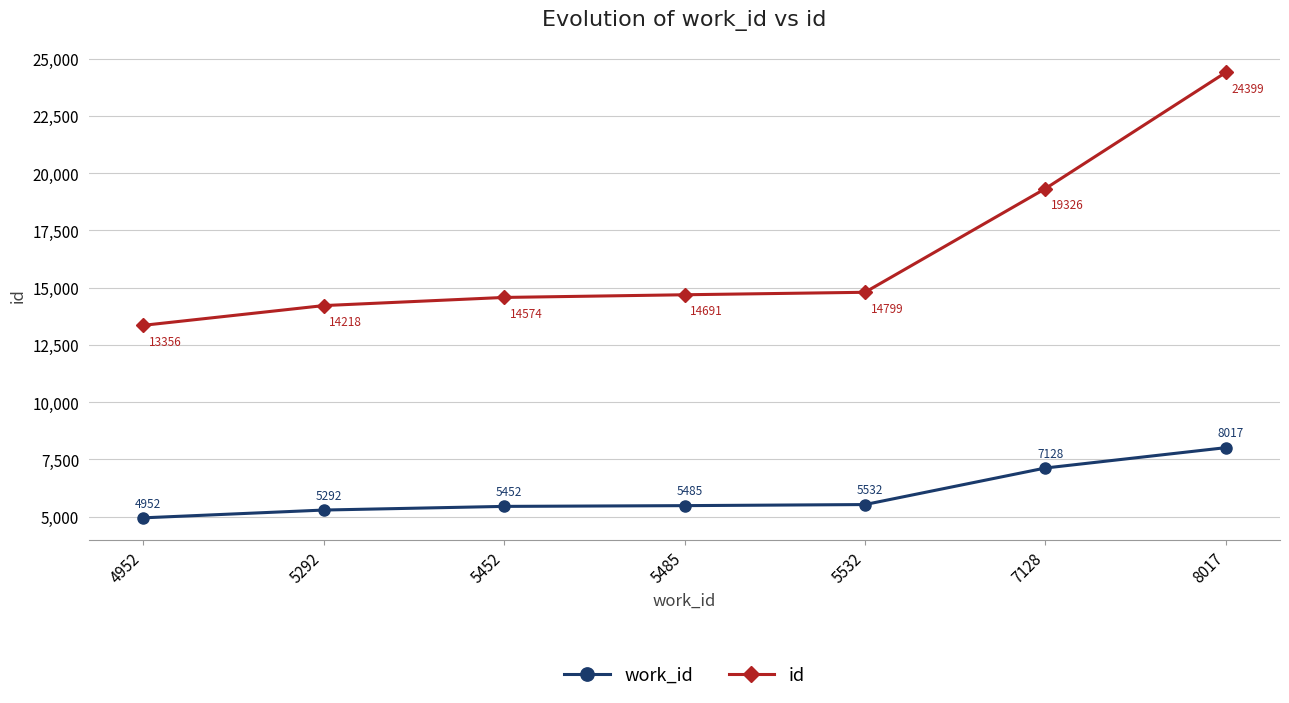

What is the lowest value of the id series?

13356